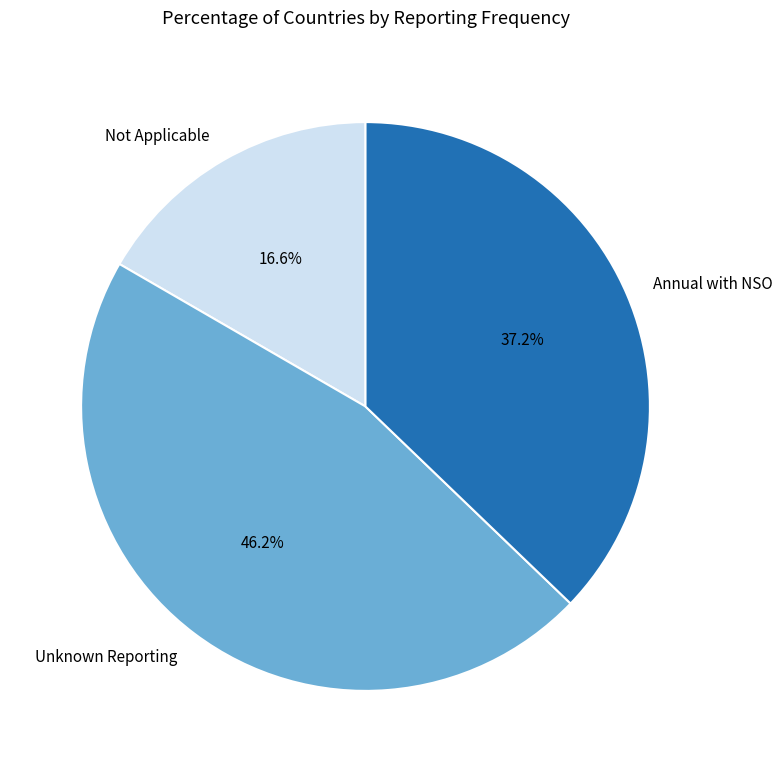

Which has a higher value, Annual with NSO or Not Applicable?

Annual with NSO